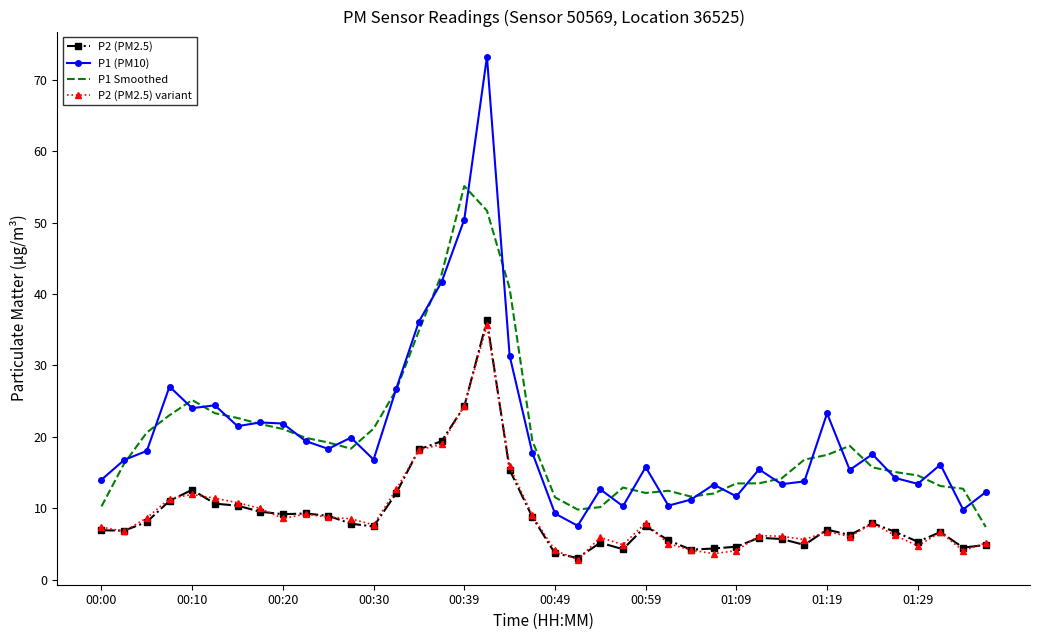

What is the minimum value shown in the chart?

2.8